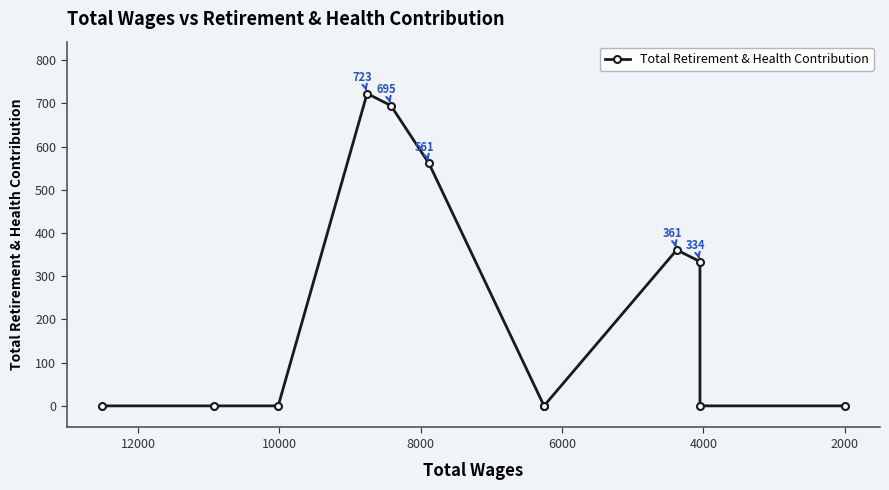

Does the chart have visible grid lines?

No